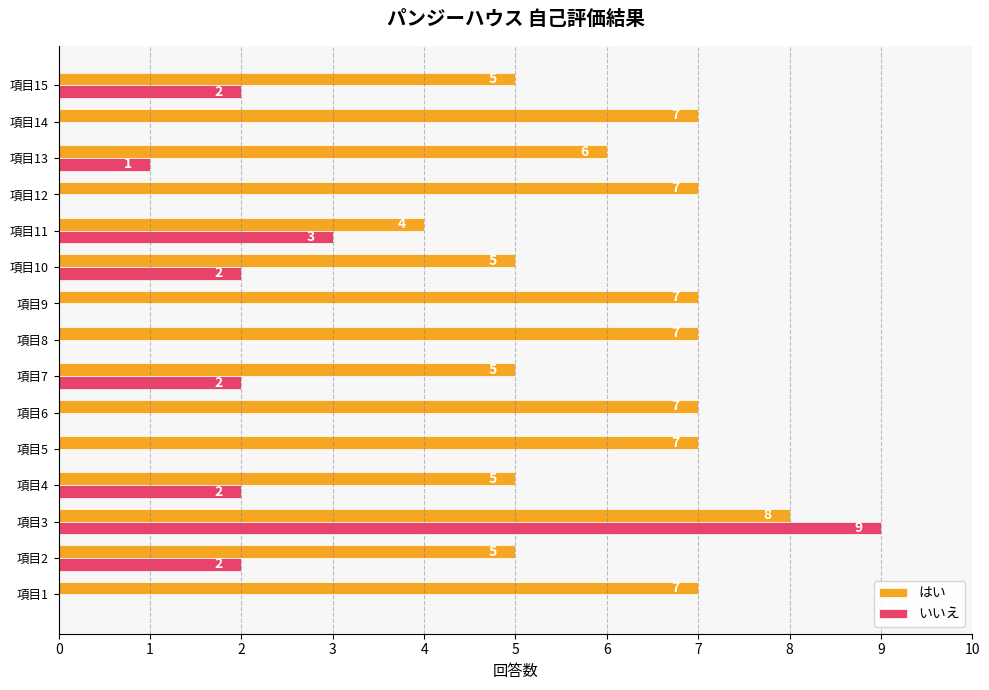

At which label is はい closest to 6?

項目13